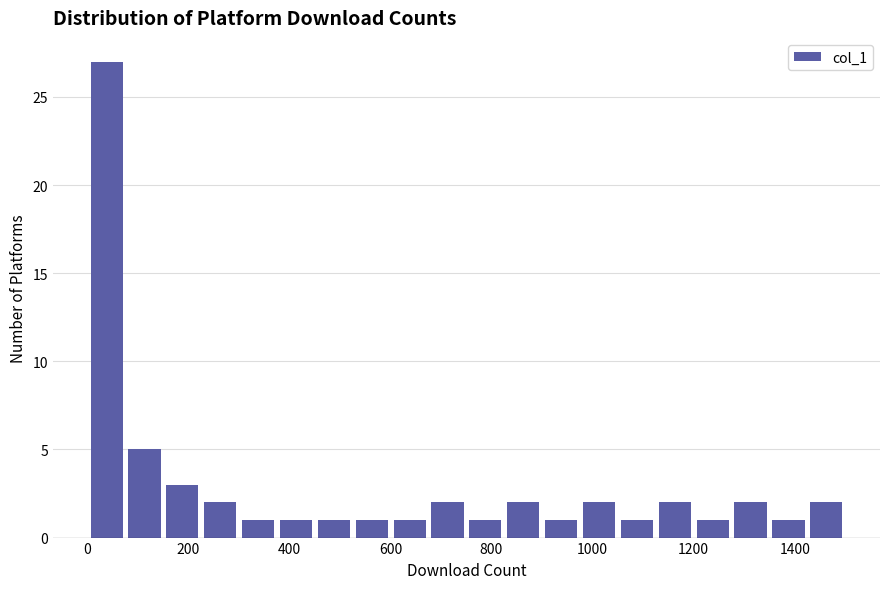

Around what value on the x-axis is the tallest bar? Give the approximate position of its centre, as read against the axis.

40